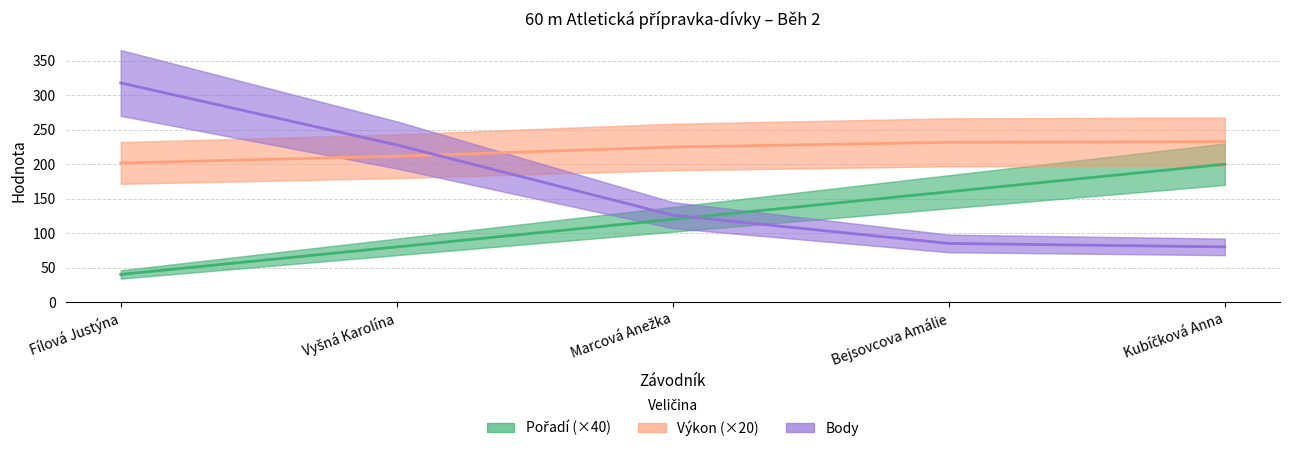

Which series has the largest total across all categories?

Výkon (×20)